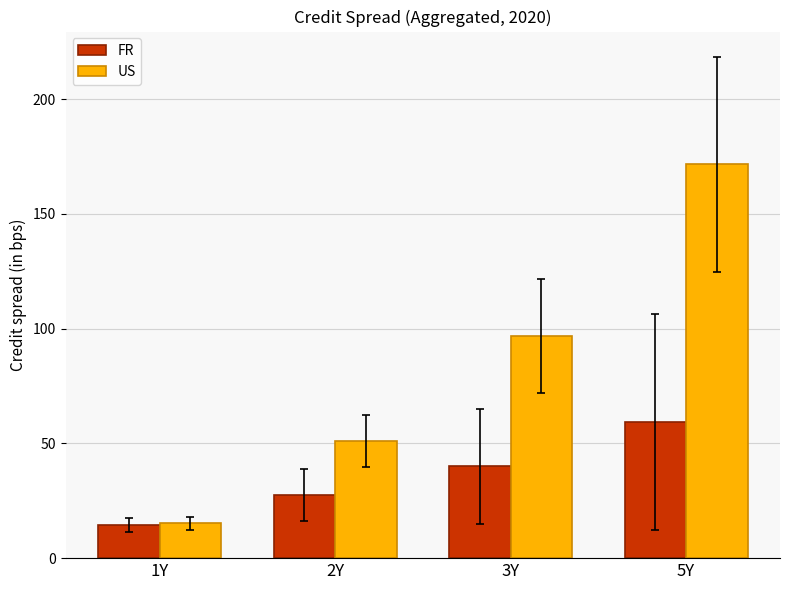

At which category is the sum across all series the highest?

5Y